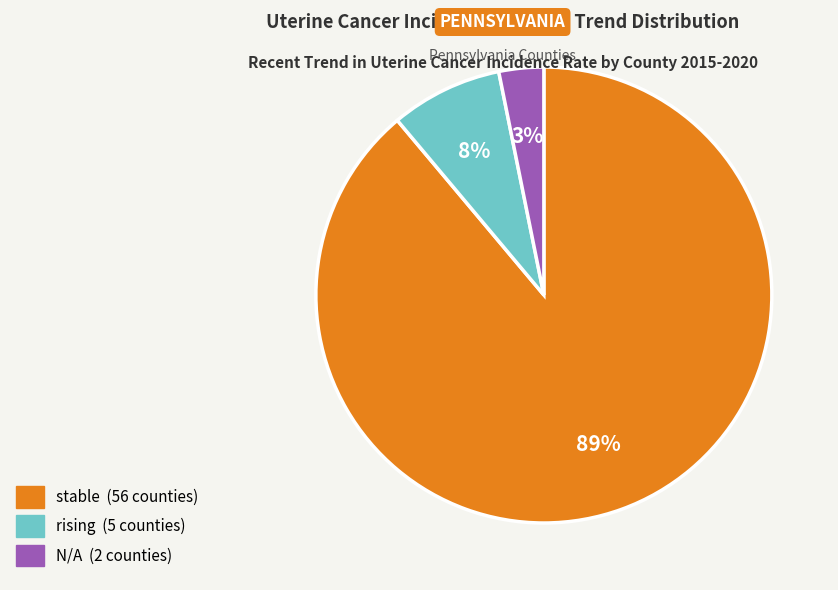

Does any single category account for the majority?

Yes